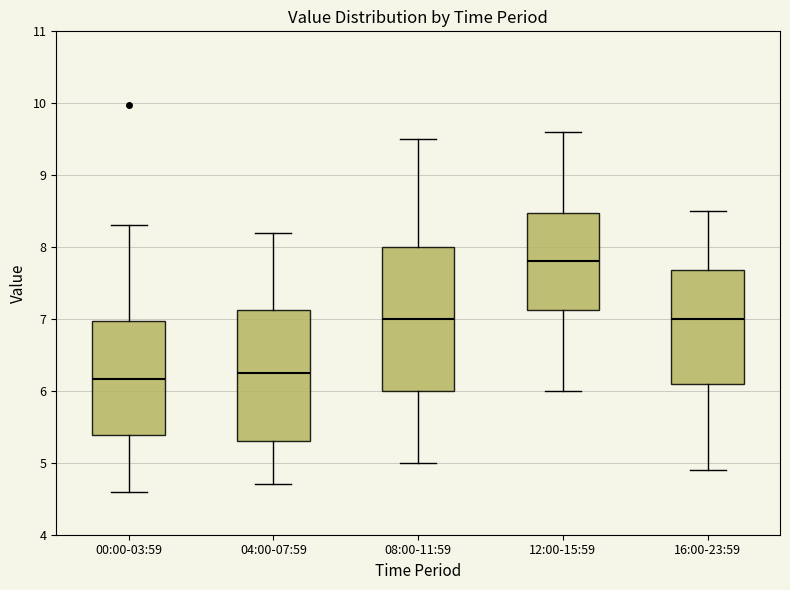

Comparing the boxes themselves (not the whiskers), which one is the tallest?

08:00-11:59